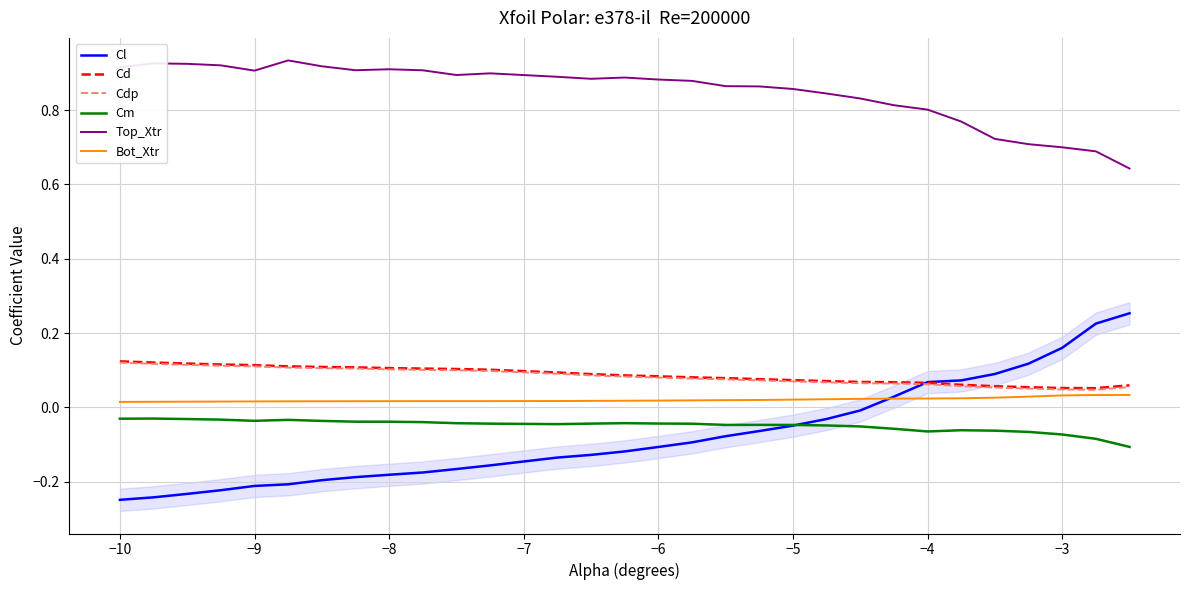

What is the difference between the maximum and second lowest values in the Top_Xtr series?

0.2